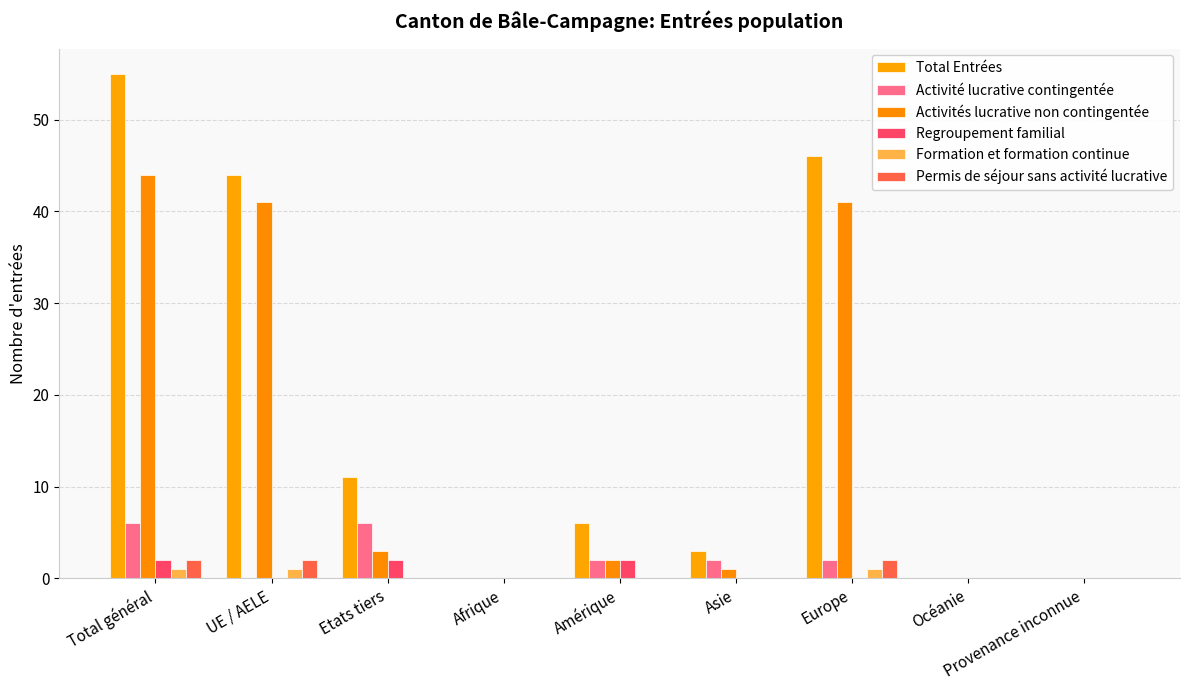

What are all the series names shown in the legend?

Total Entrées, Activité lucrative contingentée, Activités lucrative non contingentée, Regroupement familial, Formation et formation continue, Permis de séjour sans activité lucrative